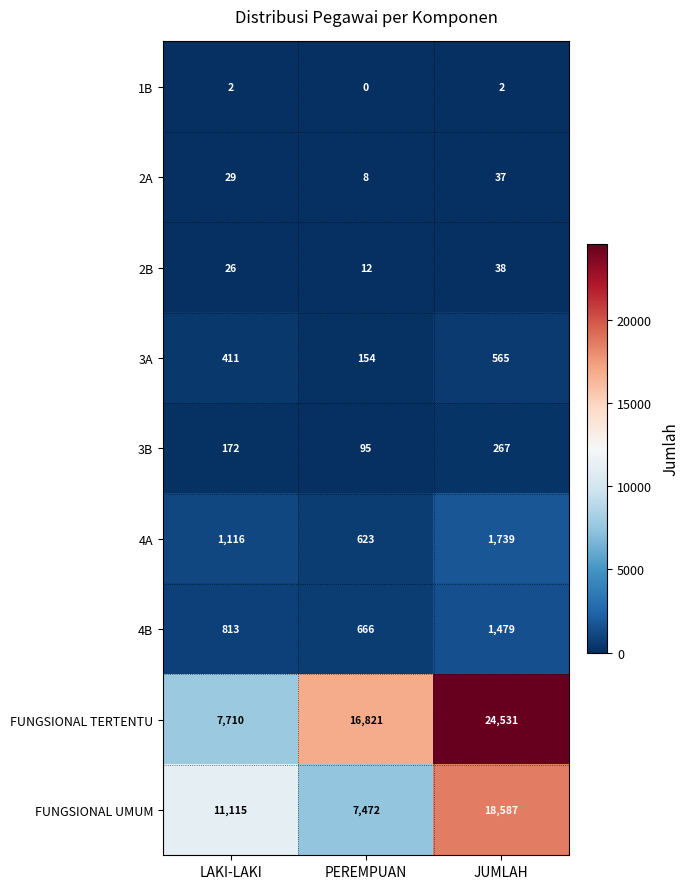

The value of FUNGSIONAL UMUM at PEREMPUAN is 11238. True or false?

False